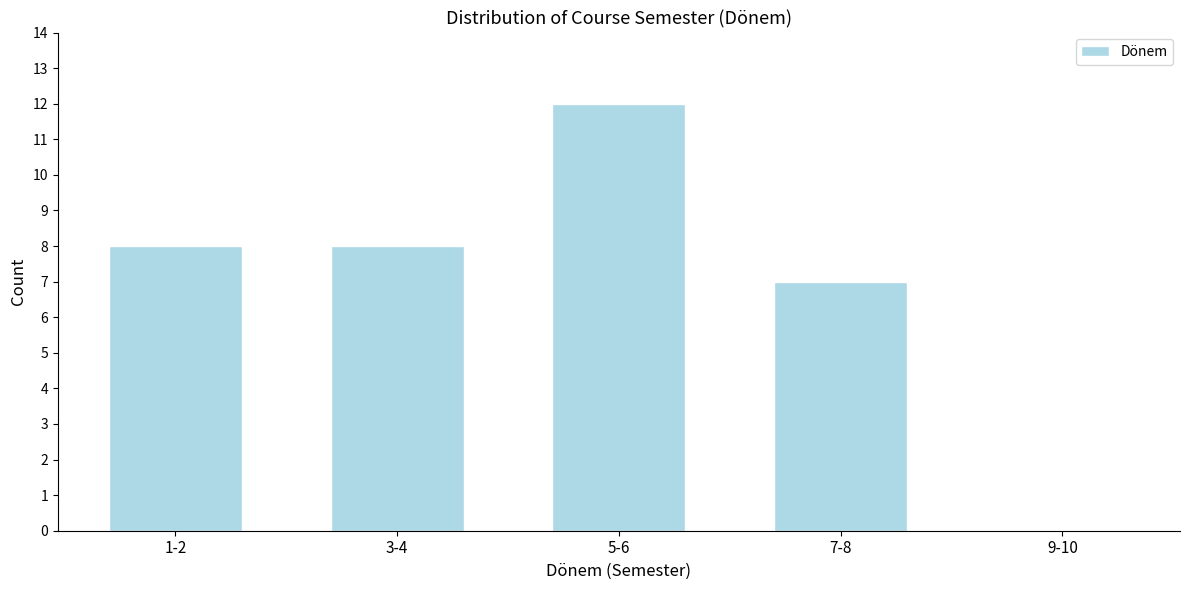

Reading left to right, extract all data points from this chart.

1-2=8	3-4=8	5-6=12	7-8=7	9-10=0